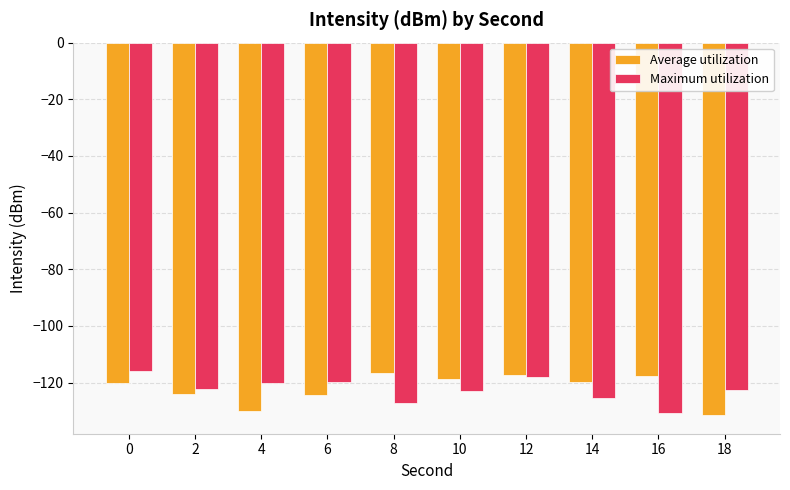

How many data points in Maximum utilization are above -122?

4